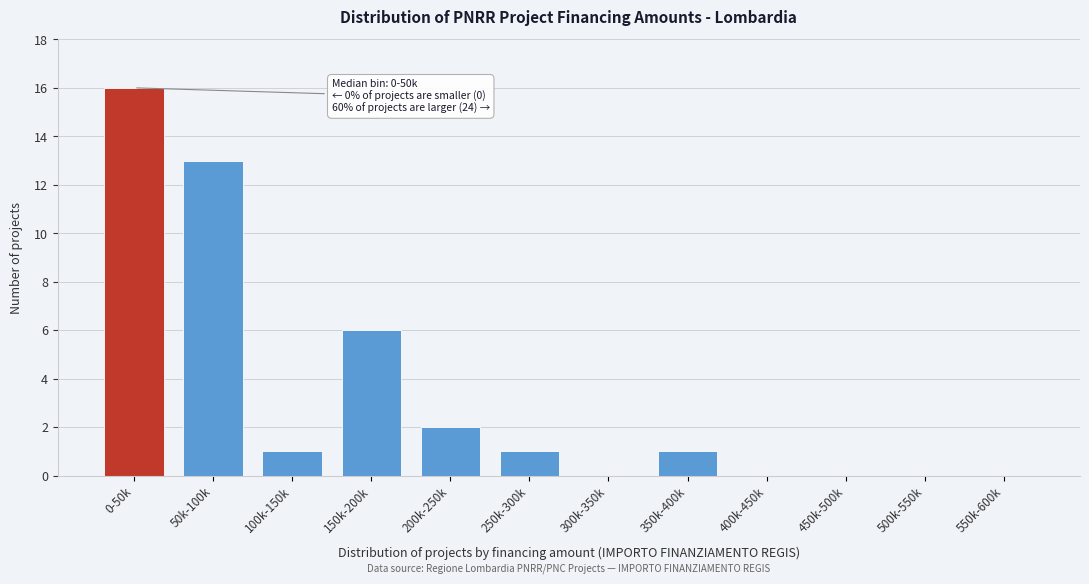

Reading left to right, transcribe all the data shown in this chart.

0-50k=16	50k-100k=13	100k-150k=1	150k-200k=6	200k-250k=2	250k-300k=1	300k-350k=0	350k-400k=1	400k-450k=0	450k-500k=0	500k-550k=0	550k-600k=0